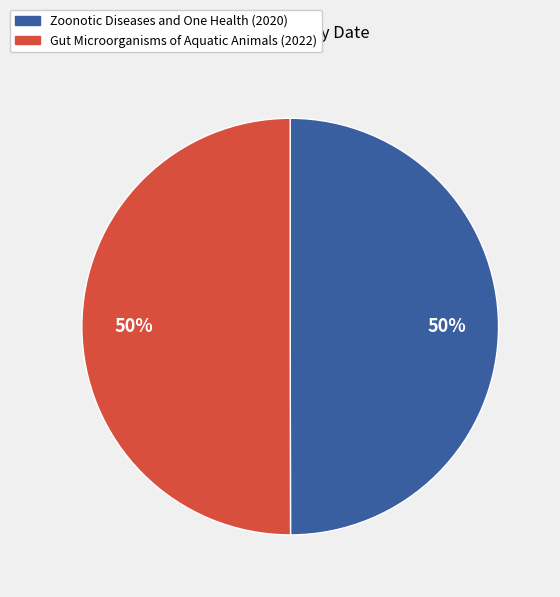

How many slices are in this pie chart?

2